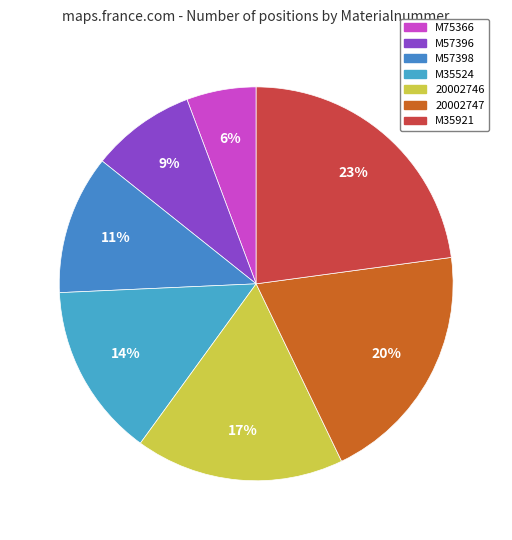

To the nearest percent, what is the difference between the largest and smallest slice percentages?

17%